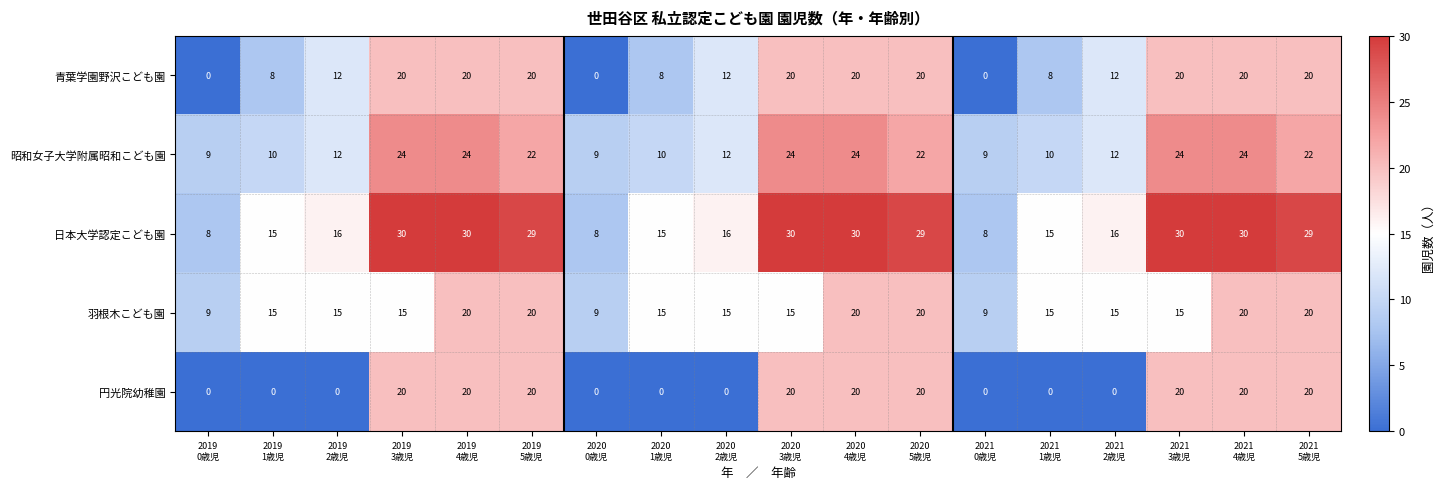

What is the maximum value for 青葉学園野沢こども園?

20